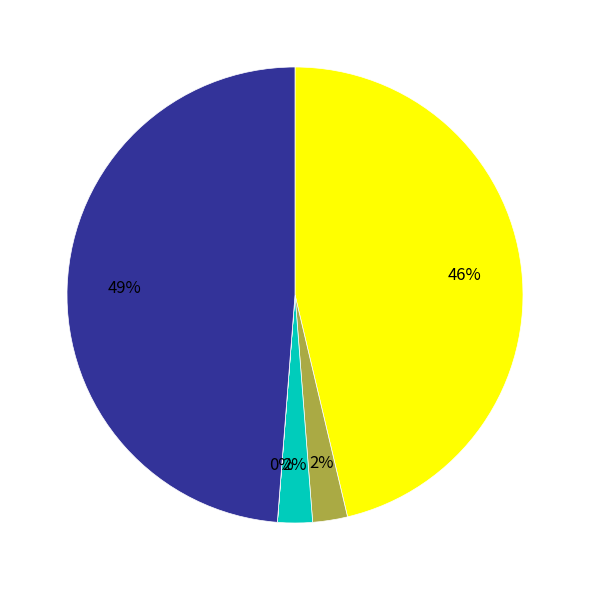

Does any single category account for the majority?

No